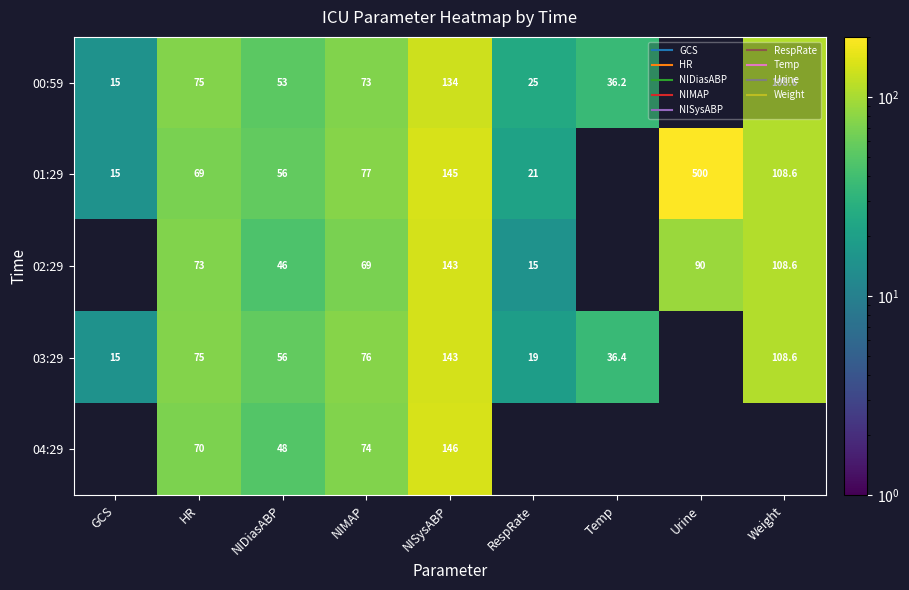

What is the sum of the 00:59 values at NIMAP and NIDiasABP?

126.0